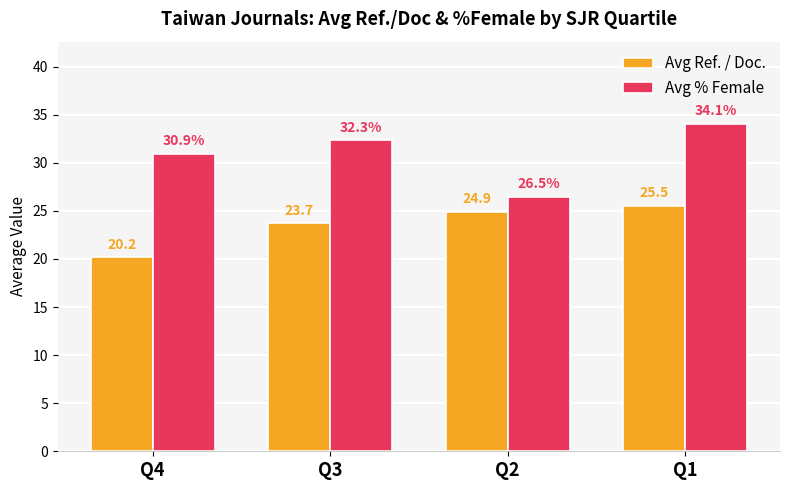

What is the minimum value shown in the chart?

20.2